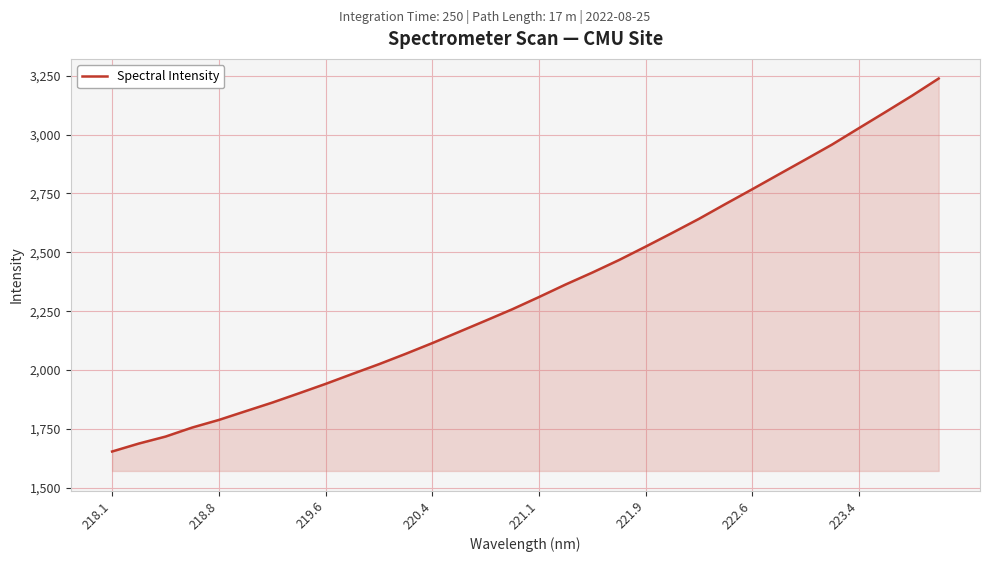

What is the maximum value shown in the chart?

3238.5